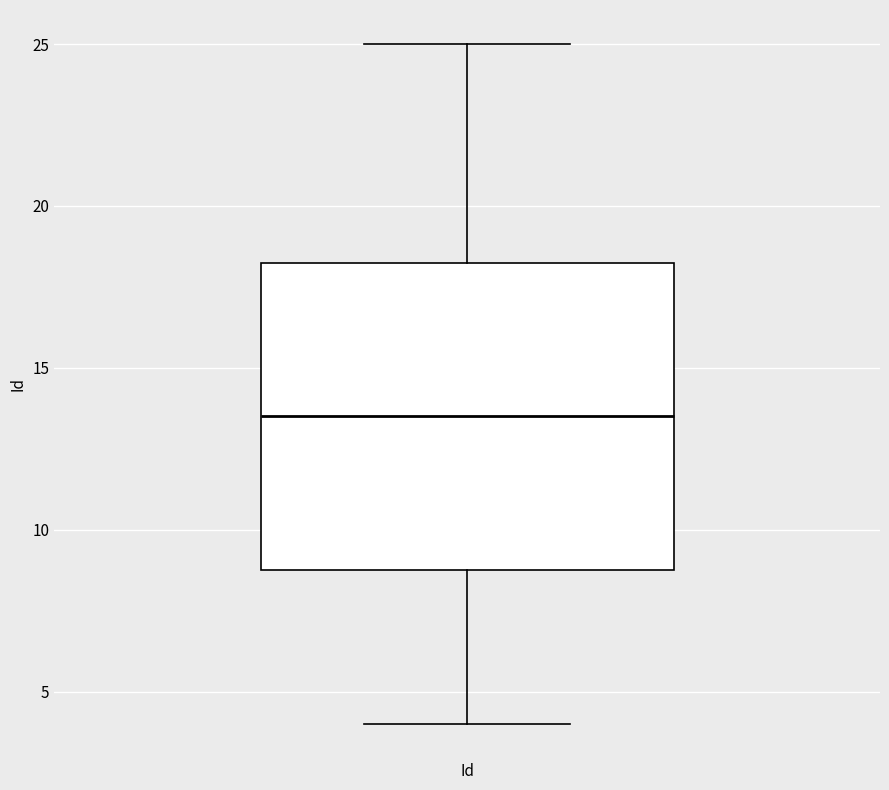

Read this box plot against the y-axis: the position of the median line, the range covered by the box, and the ends of both whiskers. The values are not printed on the chart, so give them approximately, as read against the axis.

median 13.5, box 9.0 to 18.5, whiskers 4.0 to 25.0